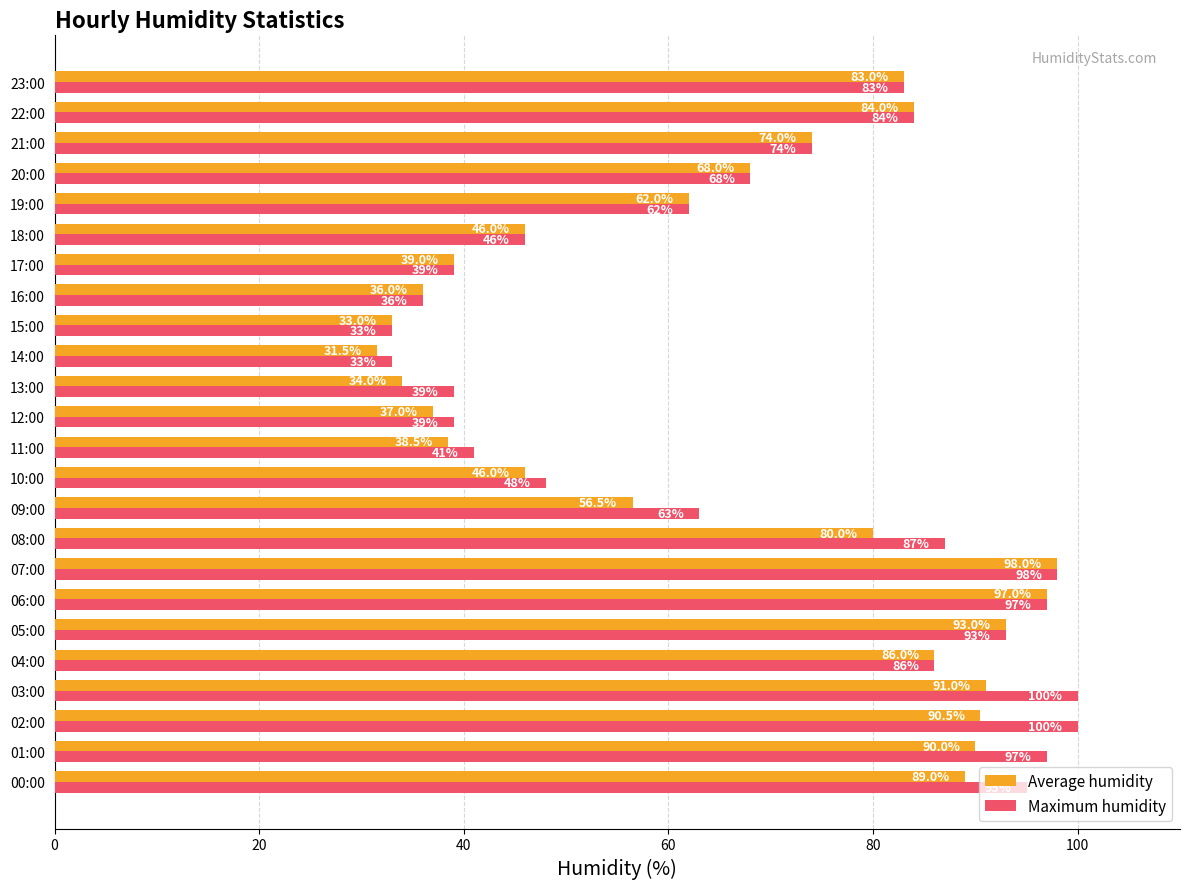

What is the smallest value displayed?

31.5